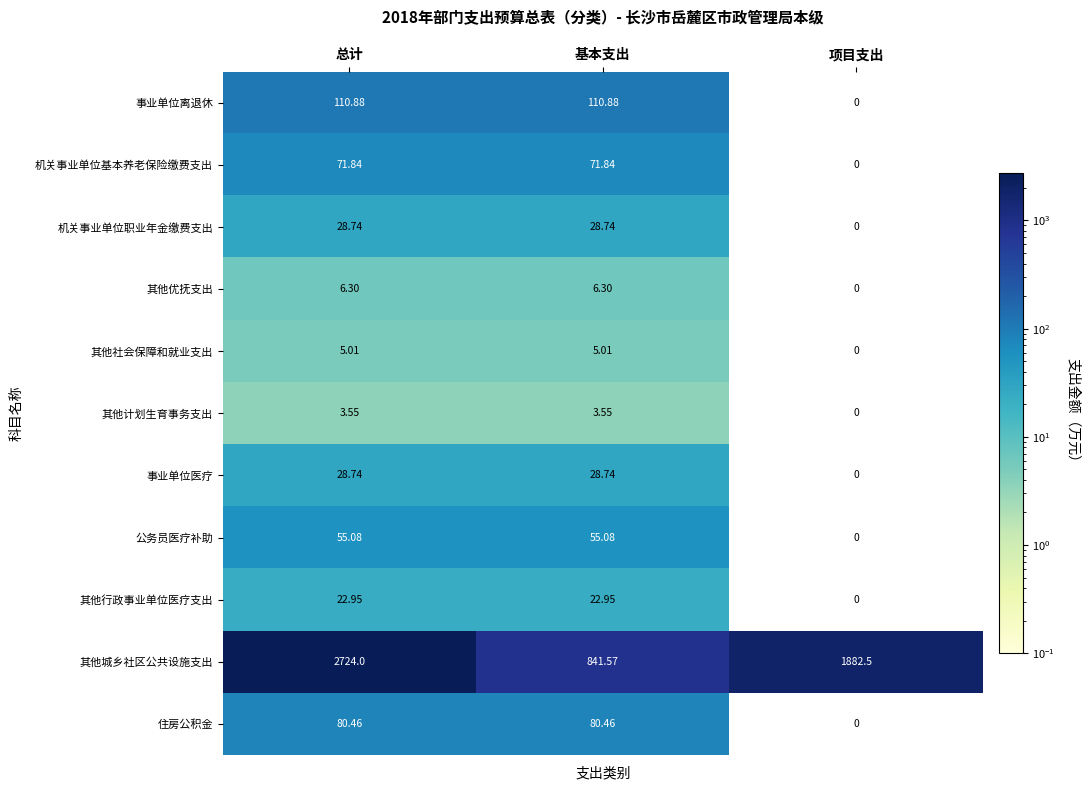

At which label does 机关事业单位基本养老保险缴费支出 reach its minimum?

项目支出